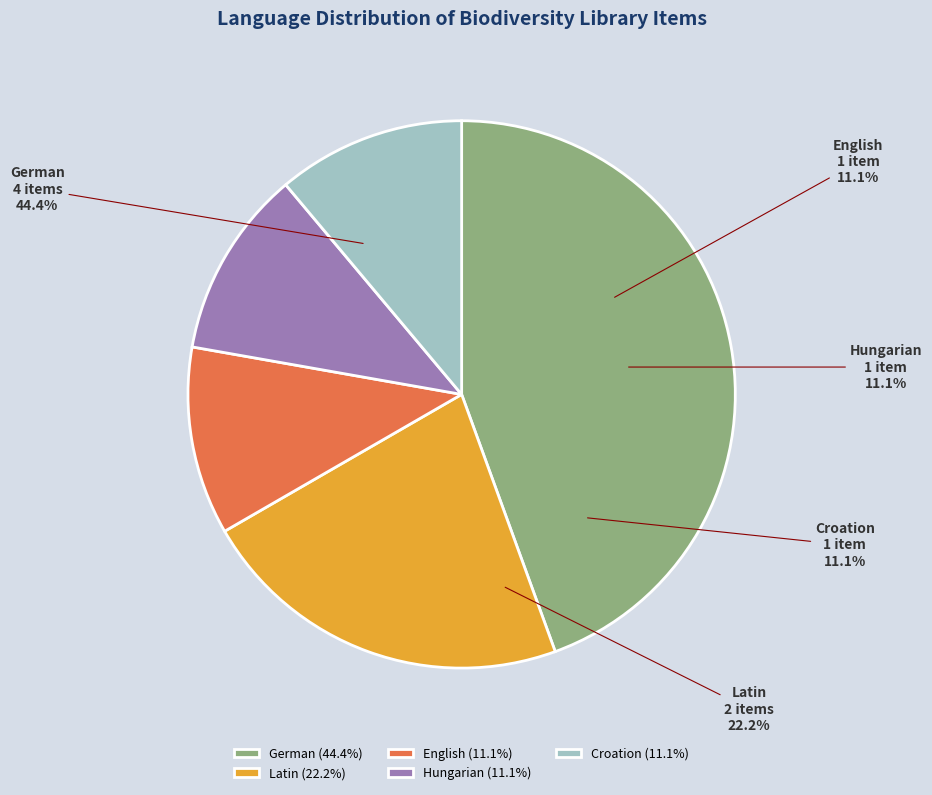

Rank the categories by value from lowest to highest.

English, Hungarian, Croation, Latin, German